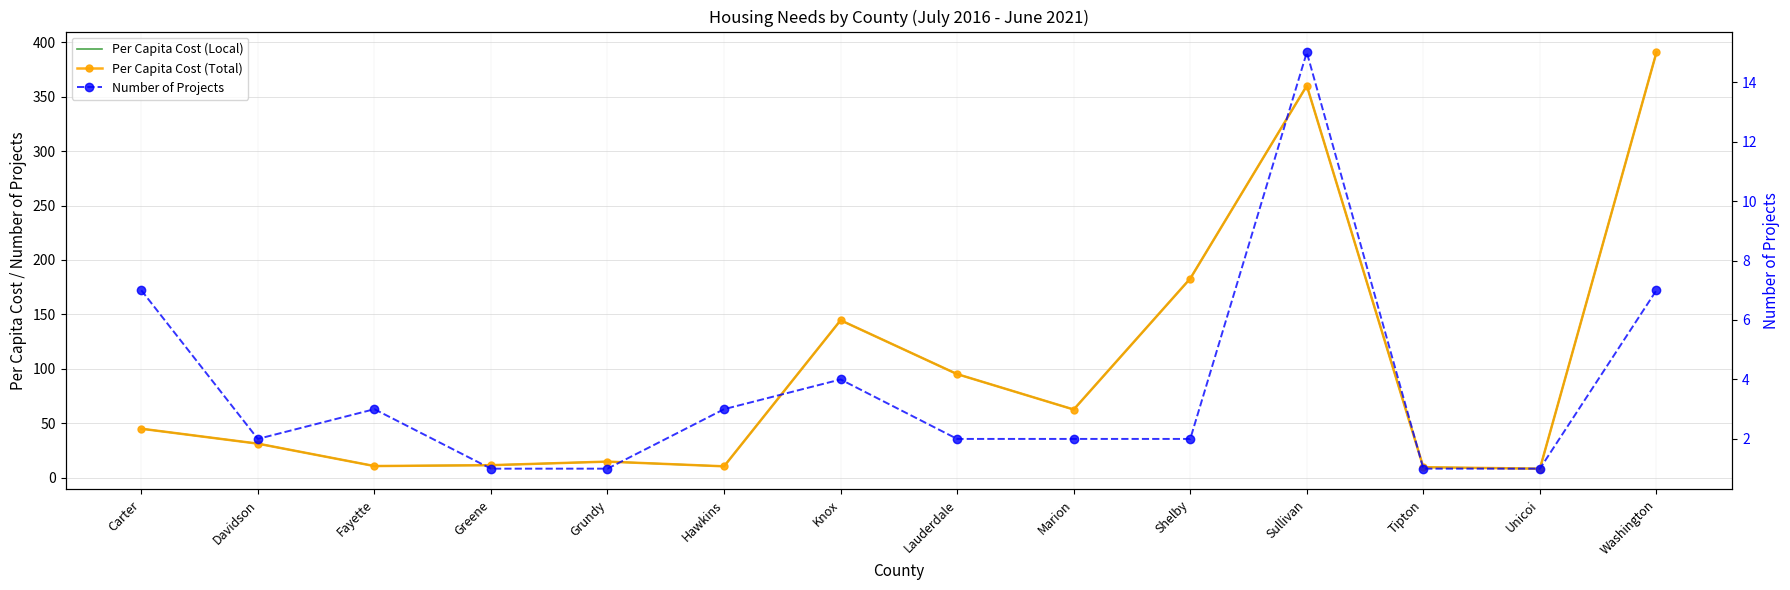

Is the value of Per Capita Cost (Local) at Tipton greater than the value of Number of Projects at Knox?

Yes